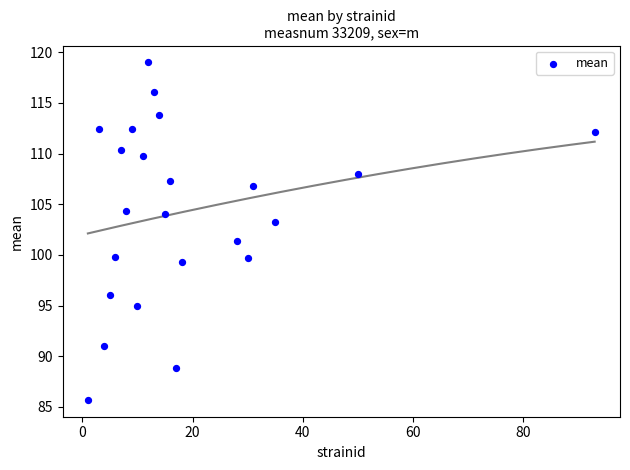

What is the range of Y values (max minus min)?

33.3